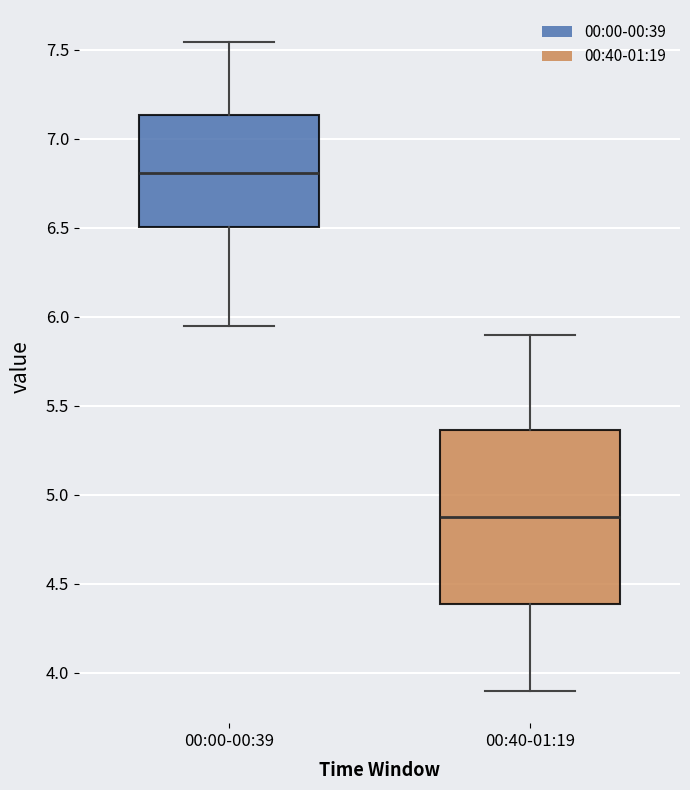

Where does the upper whisker of the box for 00:40-01:19 end on the y-axis? The values are not printed on the chart, so give them approximately, as read against the axis.

5.90